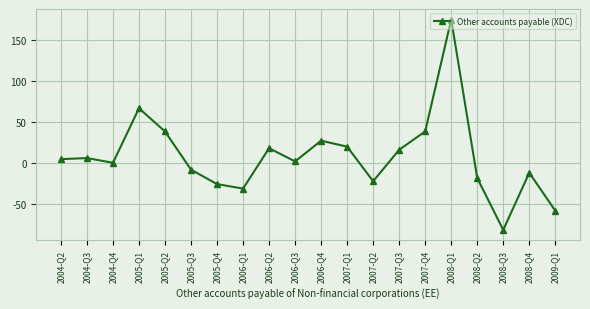

What is the difference between the maximum and minimum values?

256.5